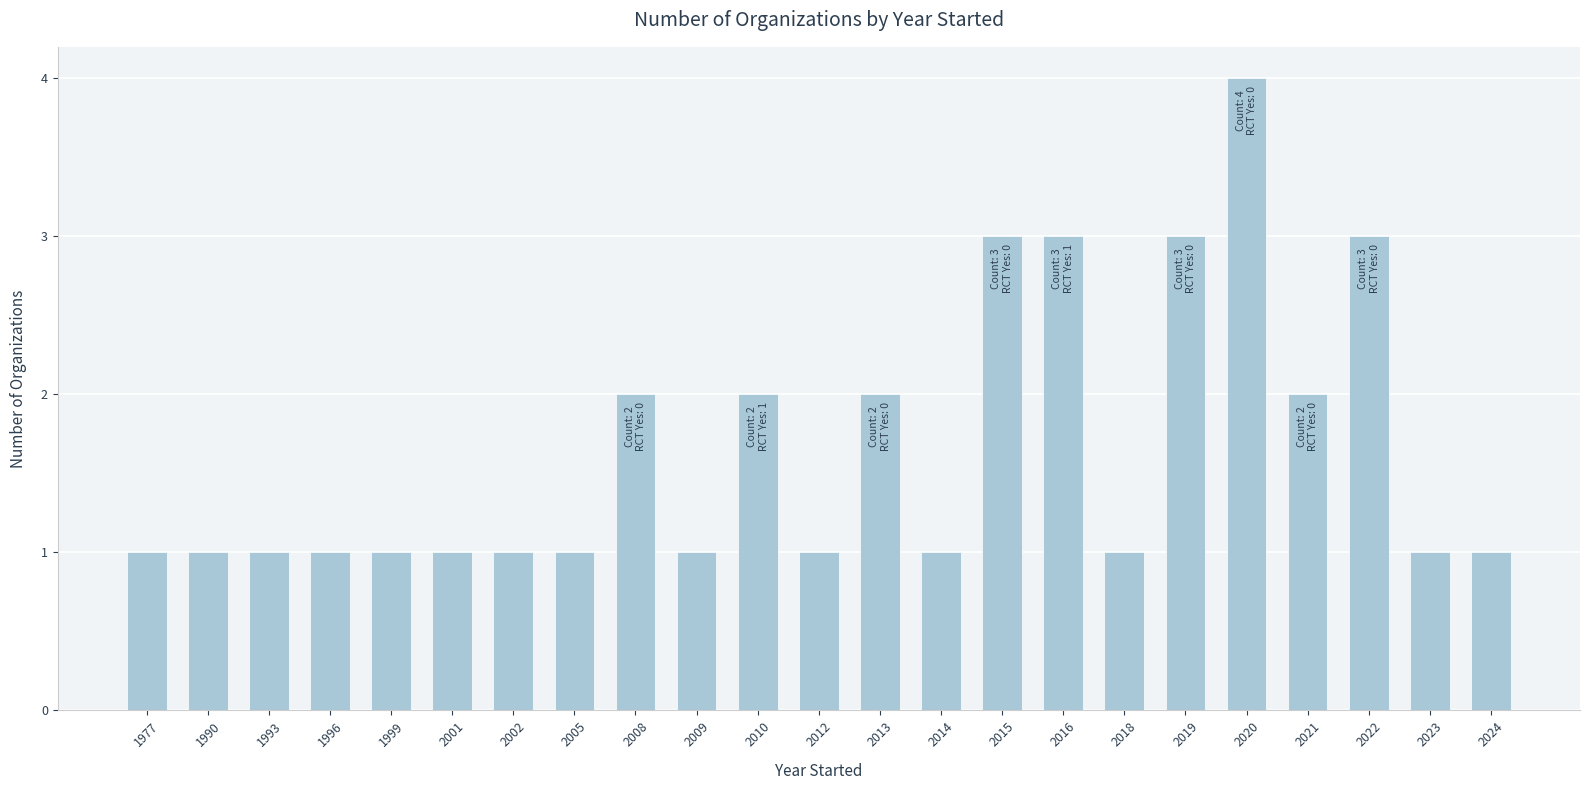

The chart shows a value of 1 at 2009. True or false?

True